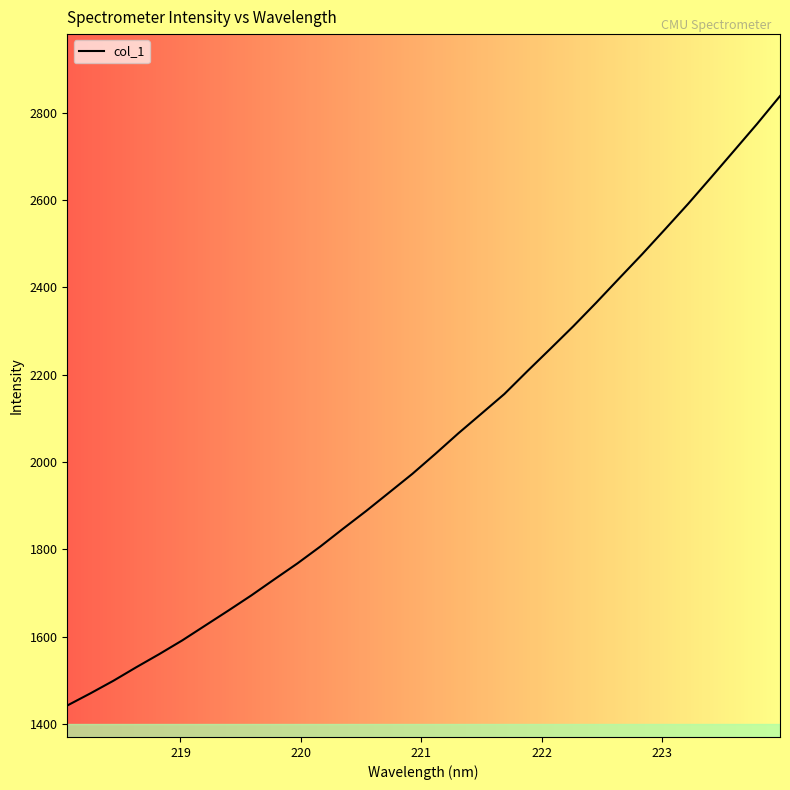

Is this an area chart (filled region under the line)?

No